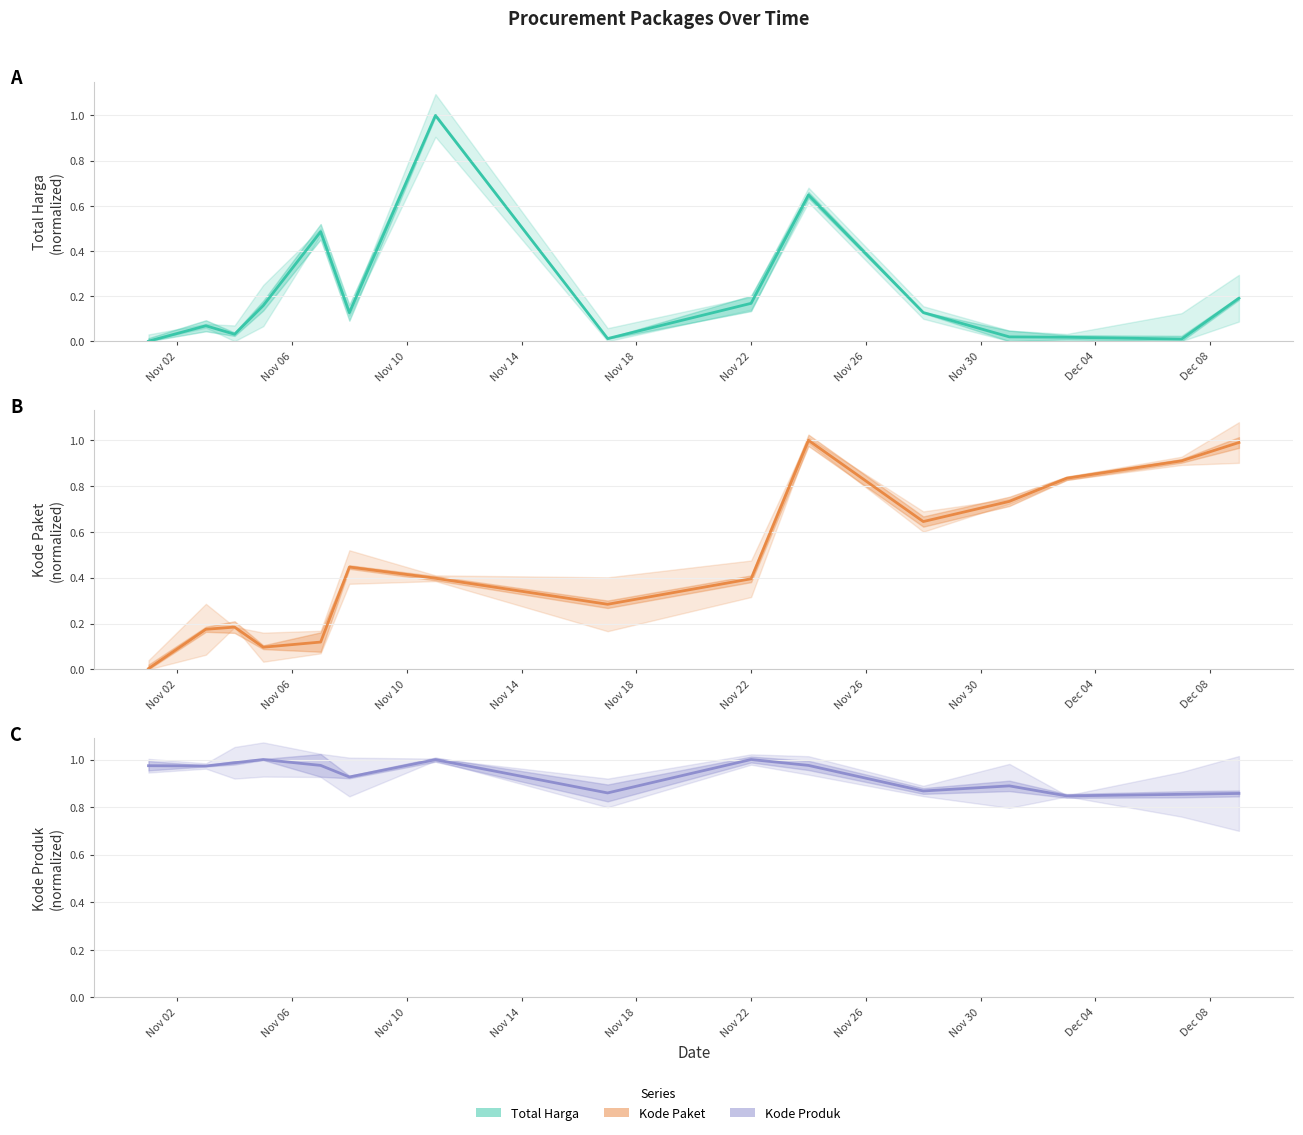

What is the value of the Kode Paket (normalized) point at the 4th from the left?

0.1